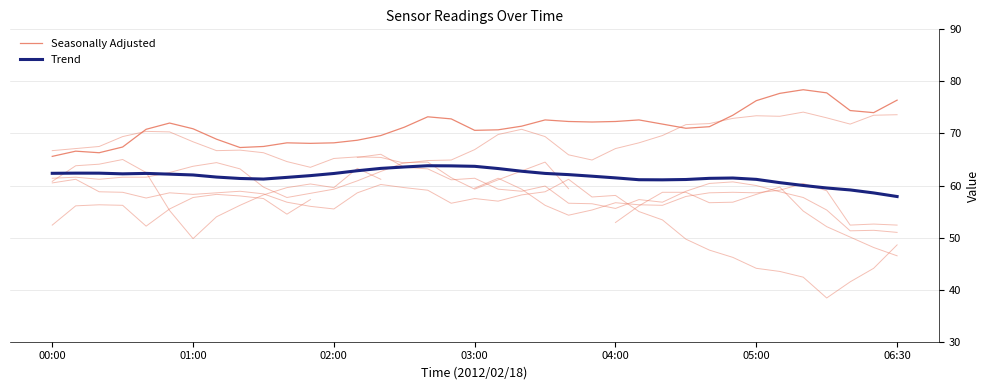

What is the minimum value shown in the chart?

57.9